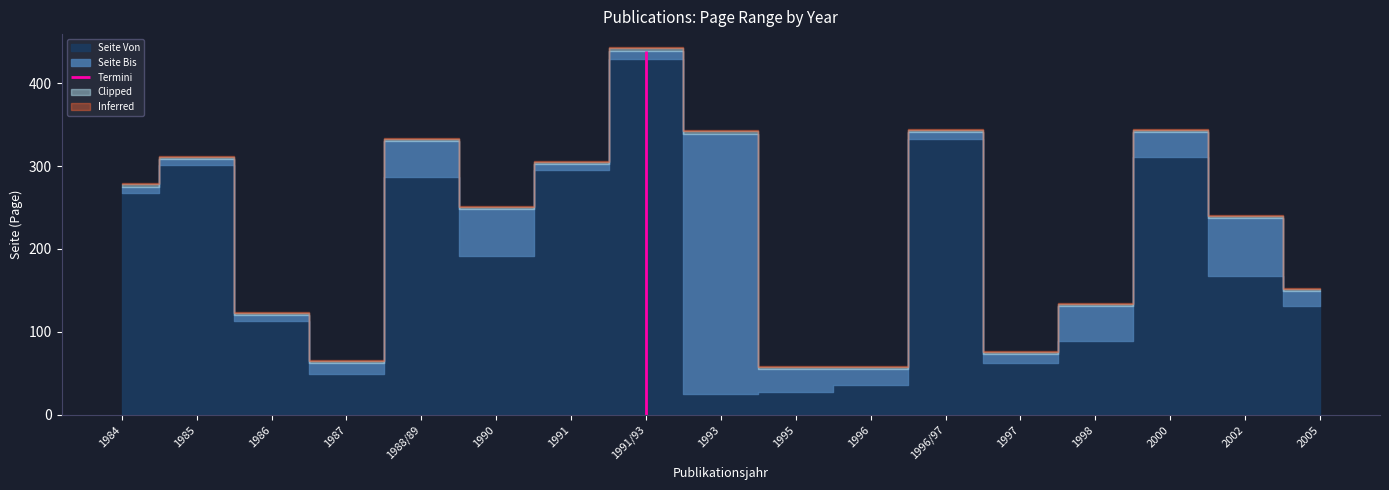

Is the value of Seite Von at 1985 greater than the value of Seite Bis at 1991/93?

No